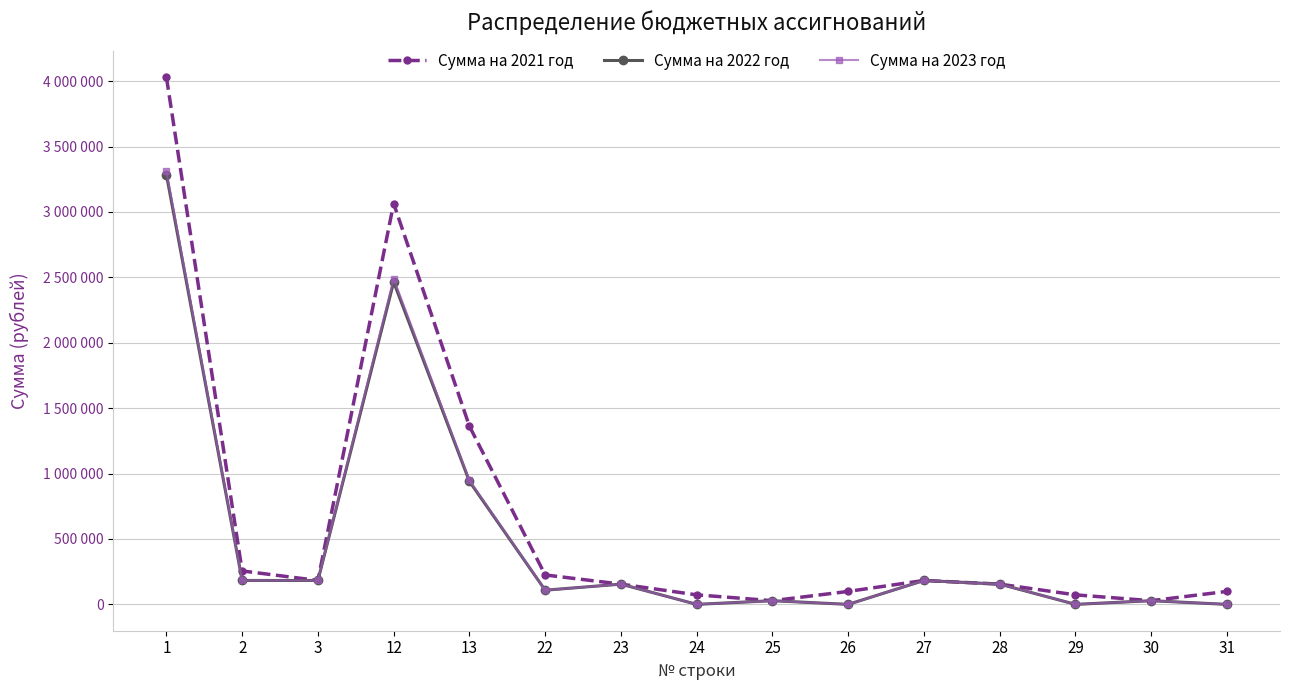

Between 30 and 1, which is larger?

1